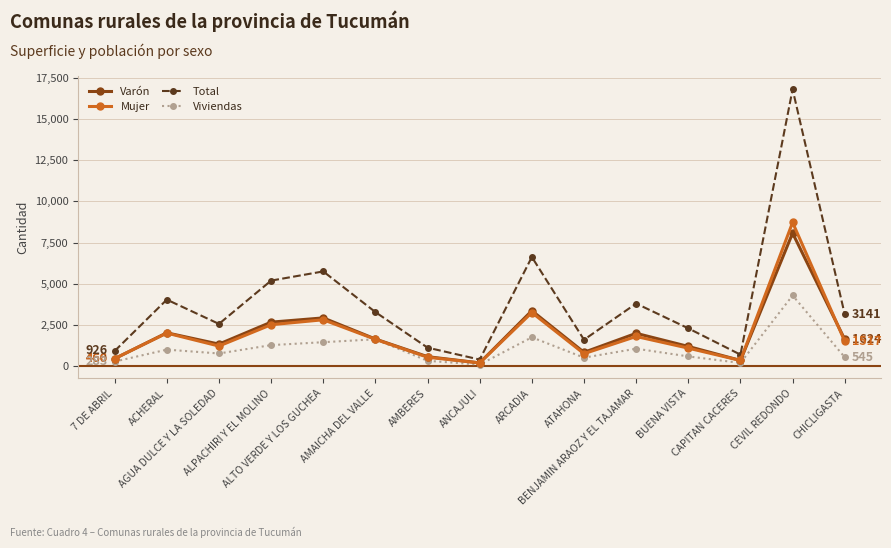

True or false: Varón has a value of 13461 at CEVIL REDONDO.

False